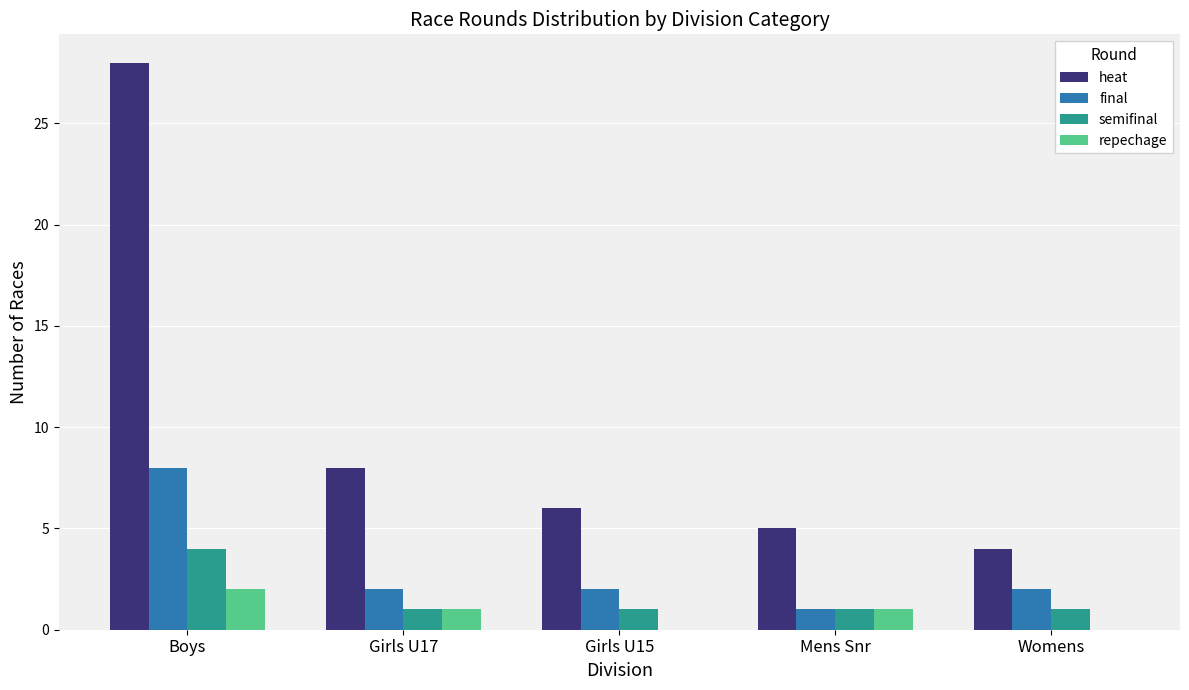

How many categories are shown in the chart?

5